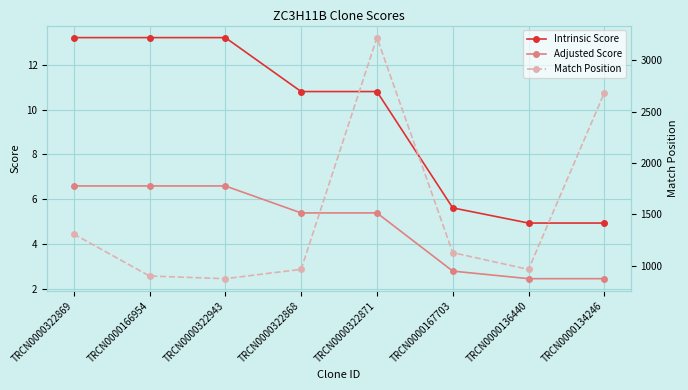

True or false: Adjusted Score and Match Position cross at least once.

False